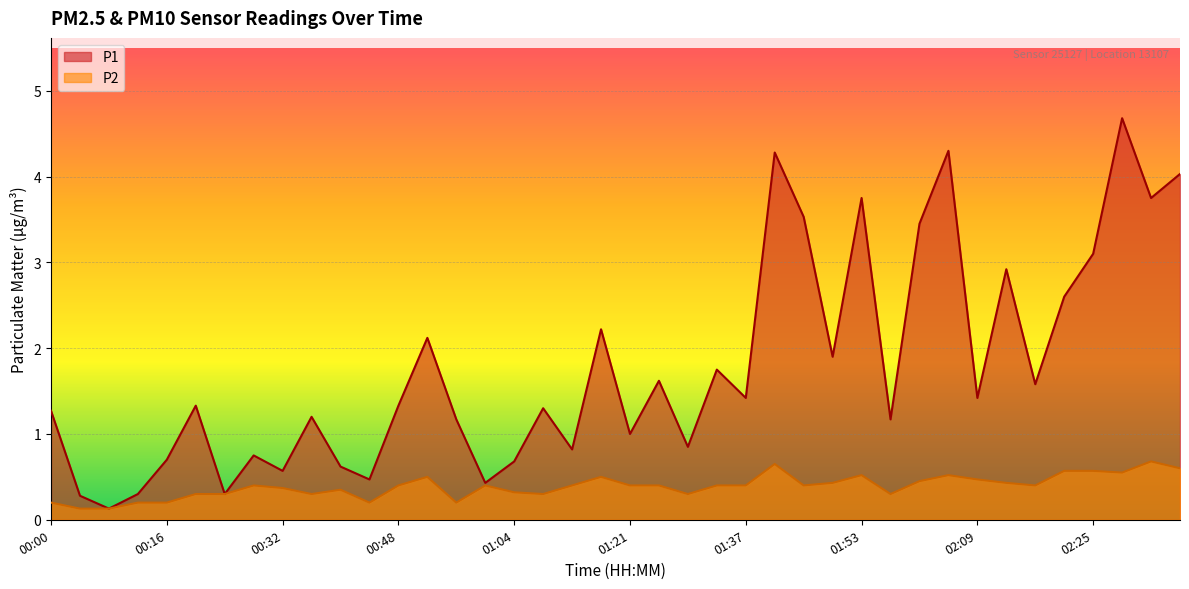

What is the smallest value displayed?

0.1